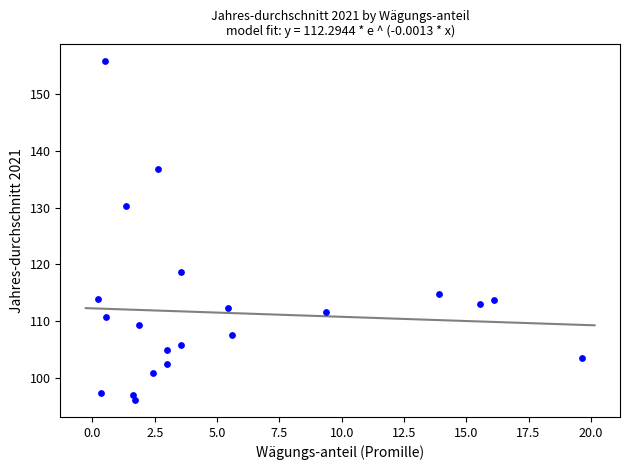

What is the range of Y values (max minus min)?

59.6